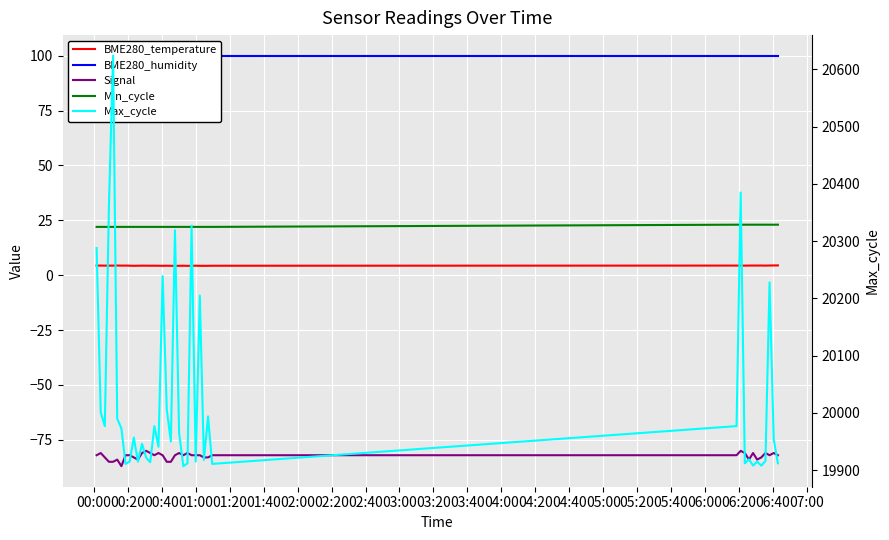

True or false: BME280_temperature and BME280_humidity cross at least once.

False